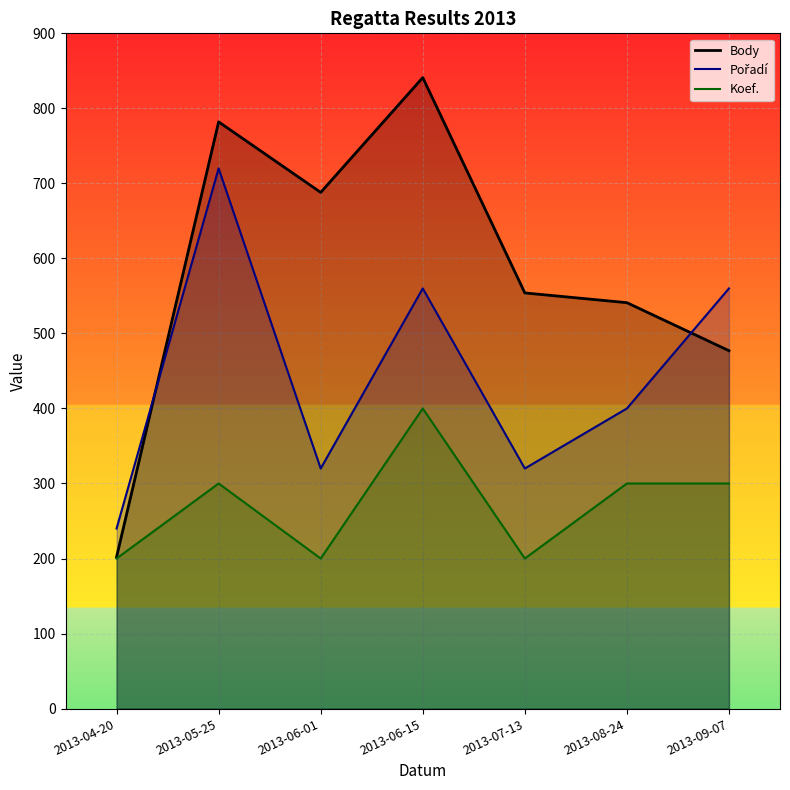

The Body series shows 321 at 2013-07-13. True or false?

False